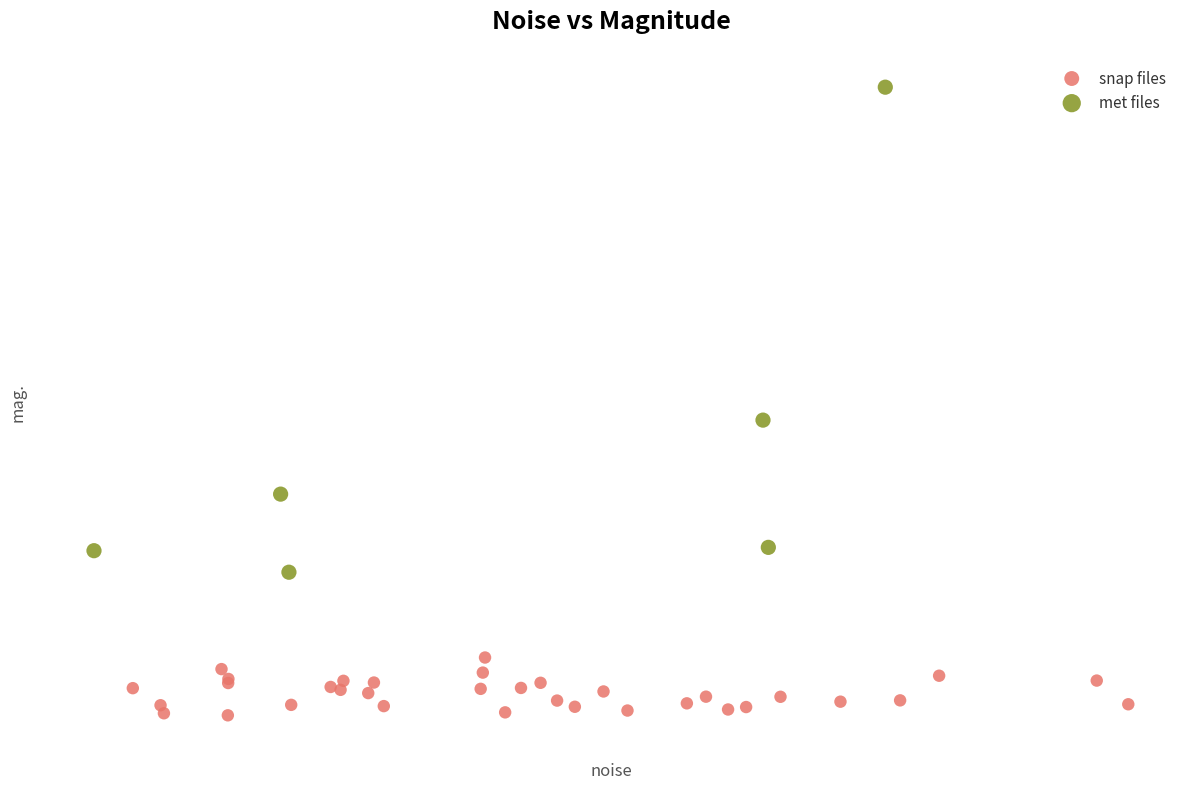

Which series contains the highest Y value?

met files